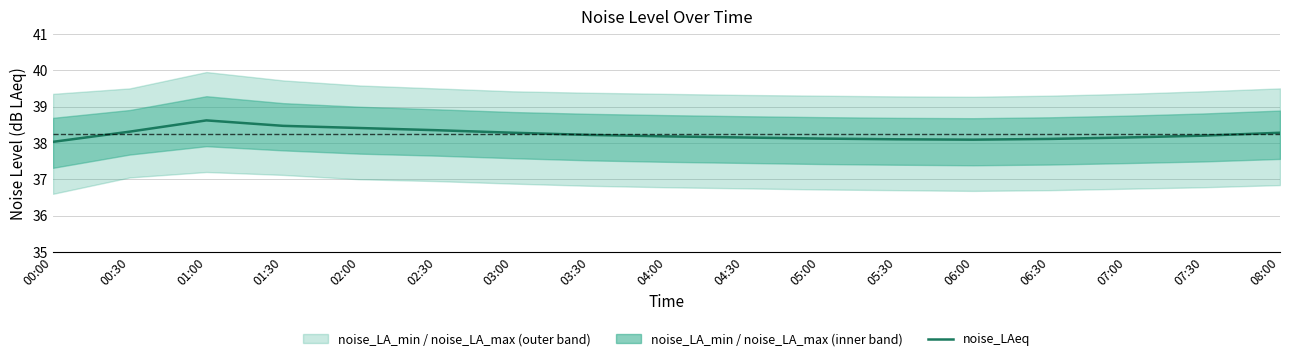

What is the ratio of the value at 02:00 to the value at 02:30?

1.0